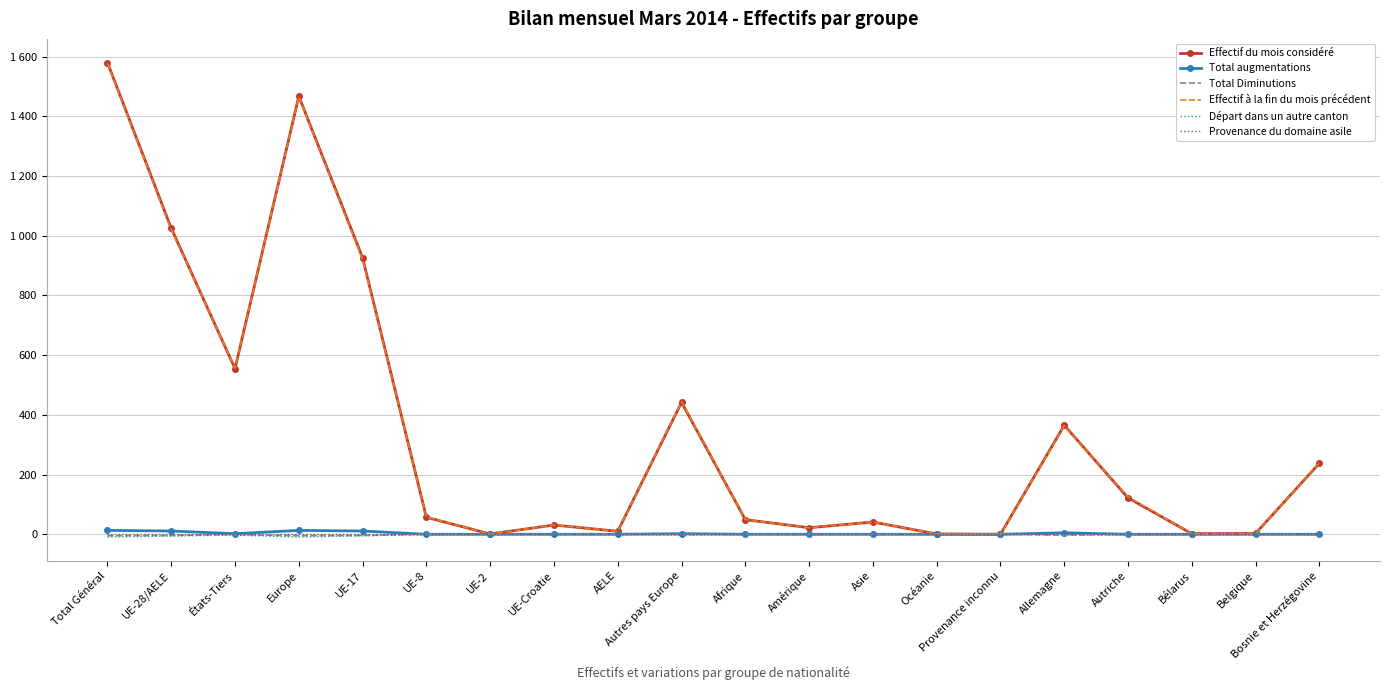

Reading left to right, what are all the values shown in this chart?

Effectif du mois considéré: Total Général=1580	UE-28/AELE=1025	États-Tiers=555	Europe=1467	UE-17=926	UE-8=57	UE-2=1	UE-Croatie=31	AELE=10	Autres pays Europe=442	Afrique=49	Amérique=22	Asie=41	Océanie=1	Provenance inconnu=0	Allemagne=365	Autriche=122	Bélarus=2	Belgique=3	Bosnie et Herzégovine=238
Total augmentations: Total Général=13	UE-28/AELE=11	États-Tiers=2	Europe=13	UE-17=11	UE-8=0	UE-2=0	UE-Croatie=0	AELE=0	Autres pays Europe=2	Afrique=0	Amérique=0	Asie=0	Océanie=0	Provenance inconnu=0	Allemagne=5	Autriche=0	Bélarus=0	Belgique=0	Bosnie et Herzégovine=0
Total Diminutions: Total Général=-5	UE-28/AELE=-4	États-Tiers=-1	Europe=-5	UE-17=-4	UE-8=0	UE-2=0	UE-Croatie=0	AELE=0	Autres pays Europe=-1	Afrique=0	Amérique=0	Asie=0	Océanie=0	Provenance inconnu=0	Allemagne=-3	Autriche=0	Bélarus=0	Belgique=0	Bosnie et Herzégovine=-1
Effectif à la fin du mois précédent: Total Général=1578	UE-28/AELE=1021	États-Tiers=557	Europe=1465	UE-17=921	UE-8=58	UE-2=1	UE-Croatie=31	AELE=10	Autres pays Europe=444	Afrique=49	Amérique=22	Asie=41	Océanie=1	Provenance inconnu=0	Allemagne=363	Autriche=125	Bélarus=2	Belgique=3	Bosnie et Herzégovine=239
Départ dans un autre canton: Total Général=-9	UE-28/AELE=-6	États-Tiers=-3	Europe=-9	UE-17=-5	UE-8=-1	UE-2=0	UE-Croatie=0	AELE=0	Autres pays Europe=-3	Afrique=0	Amérique=0	Asie=0	Océanie=0	Provenance inconnu=0	Allemagne=-2	Autriche=-3	Bélarus=0	Belgique=0	Bosnie et Herzégovine=0
Provenance du domaine asile: Total Général=0	UE-28/AELE=0	États-Tiers=0	Europe=0	UE-17=0	UE-8=0	UE-2=0	UE-Croatie=0	AELE=0	Autres pays Europe=0	Afrique=0	Amérique=0	Asie=0	Océanie=0	Provenance inconnu=0	Allemagne=0	Autriche=0	Bélarus=0	Belgique=0	Bosnie et Herzégovine=0